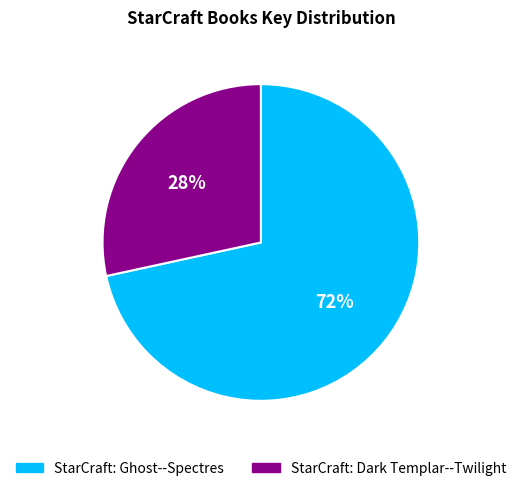

The StarCraft: Ghost--Spectres slice represents 62% of the pie. True or false?

False